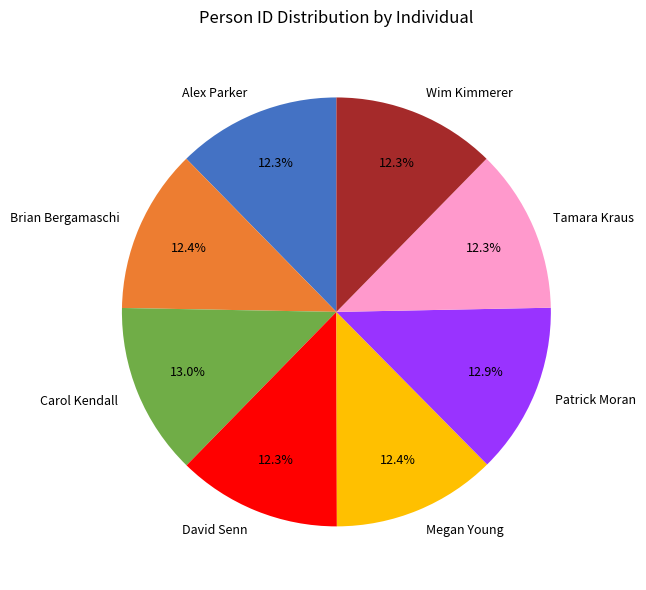

Approximately how many times larger is the value at David Senn compared to Wim Kimmerer?

1.0